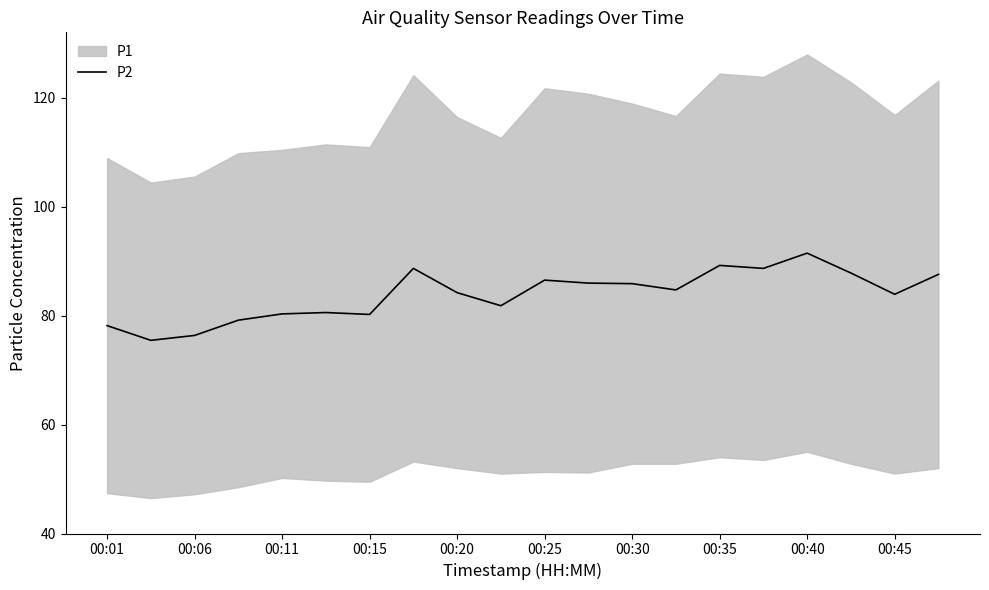

How many interior local valleys (lower than both neighbors) does the data have?

6